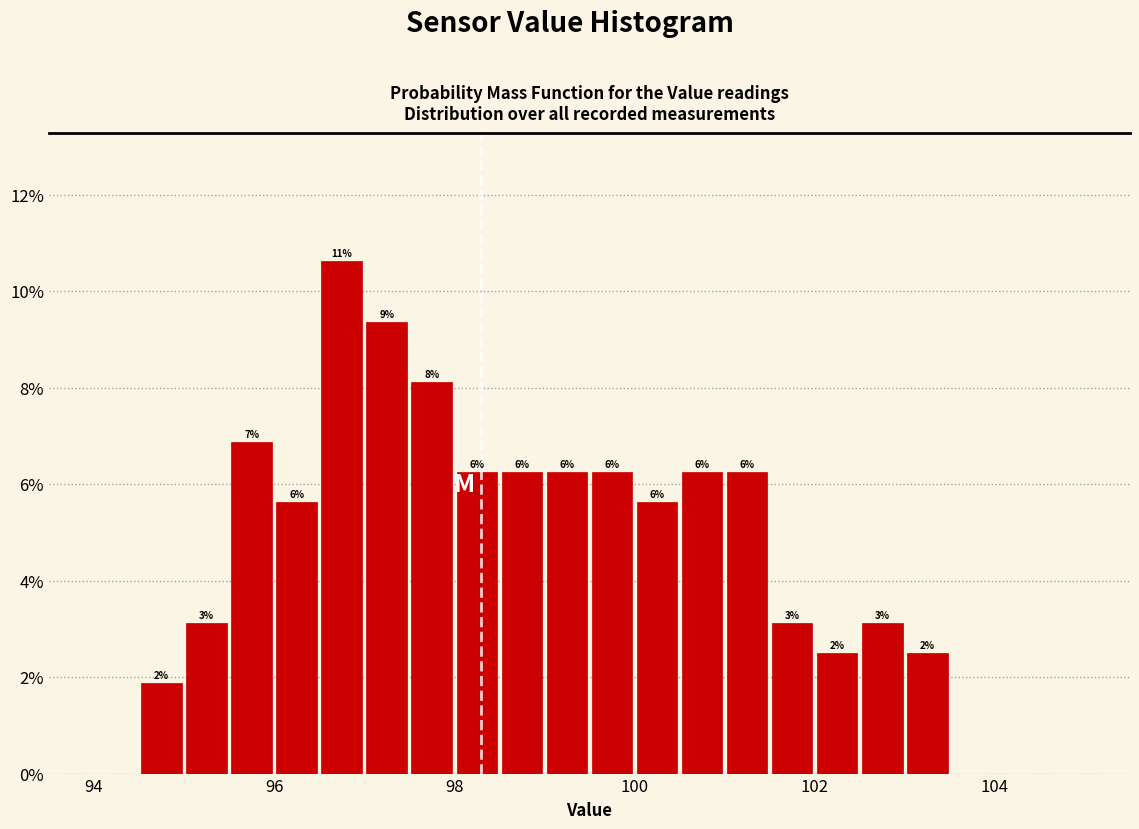

Read against the x-axis, roughly where is the centre of the tallest bar?

96.8